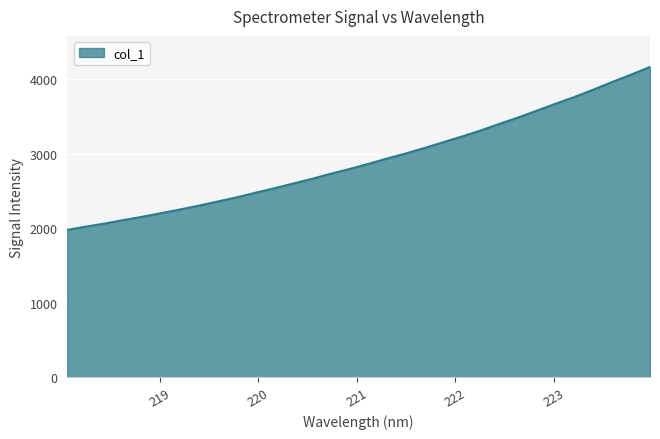

What is the smallest value displayed?

1979.8